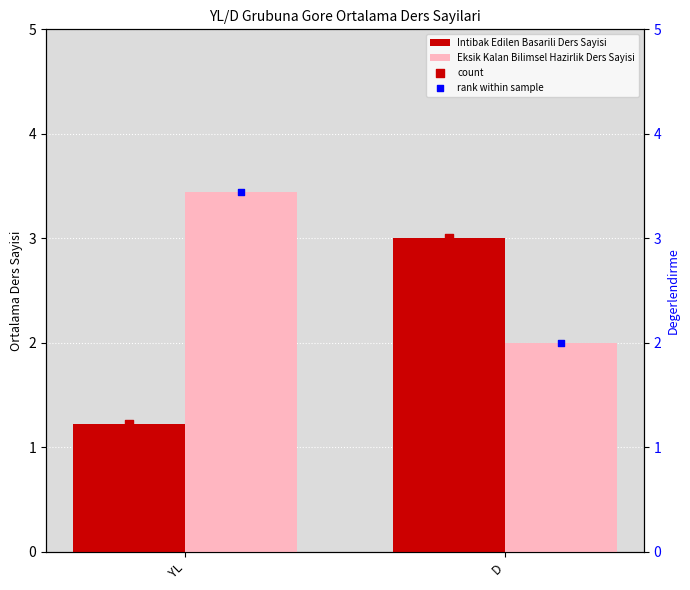

Which series contains the lowest Y value?

Intibak Edilen Basarili Ders Sayisi